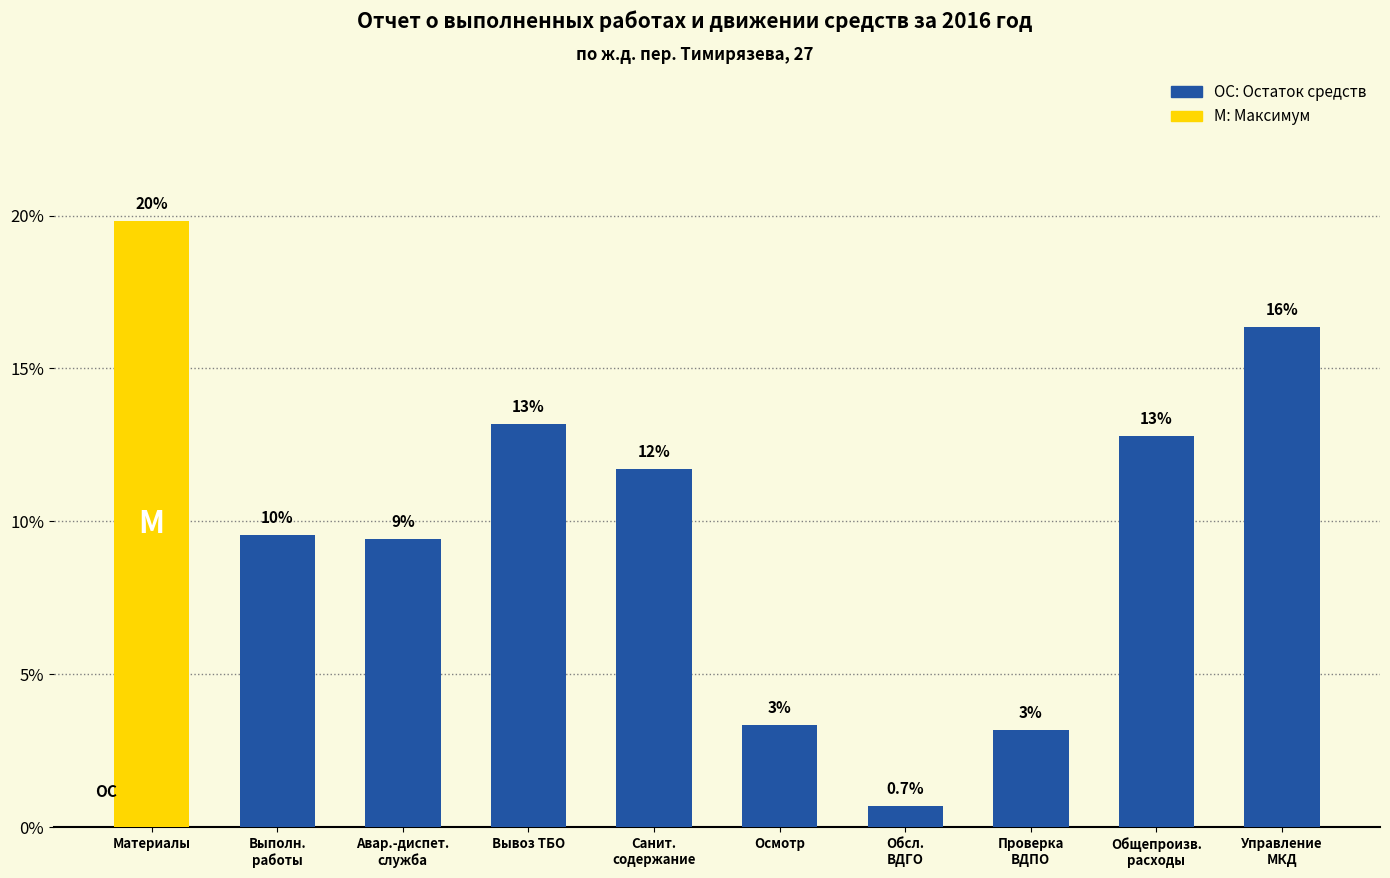

Reading left to right, what are all the values shown in this chart?

19.8	9.6	9.4	13.2	11.7	3.3	0.7	3.2	12.8	16.4